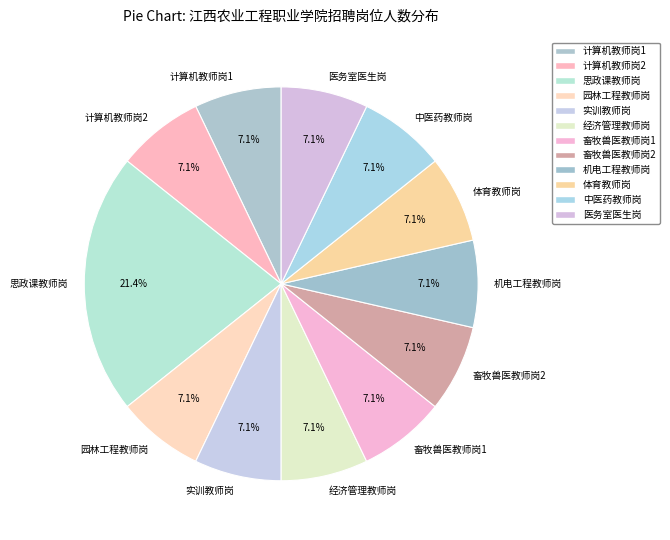

To the nearest percent, what is the difference between the largest and smallest slice percentages?

14%